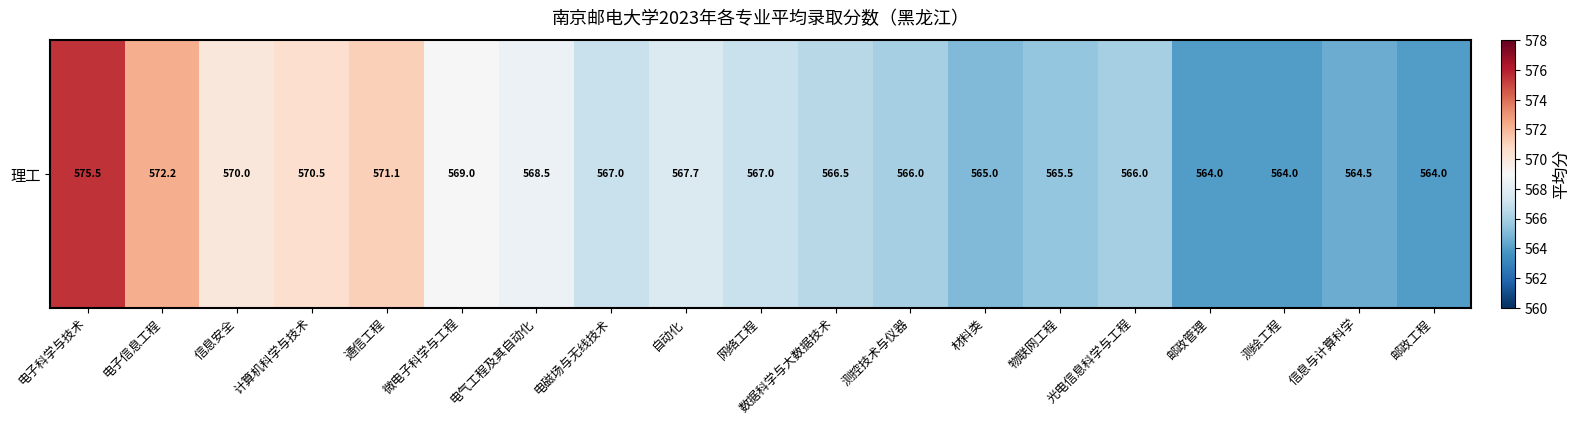

What is the smallest value displayed?

564.0